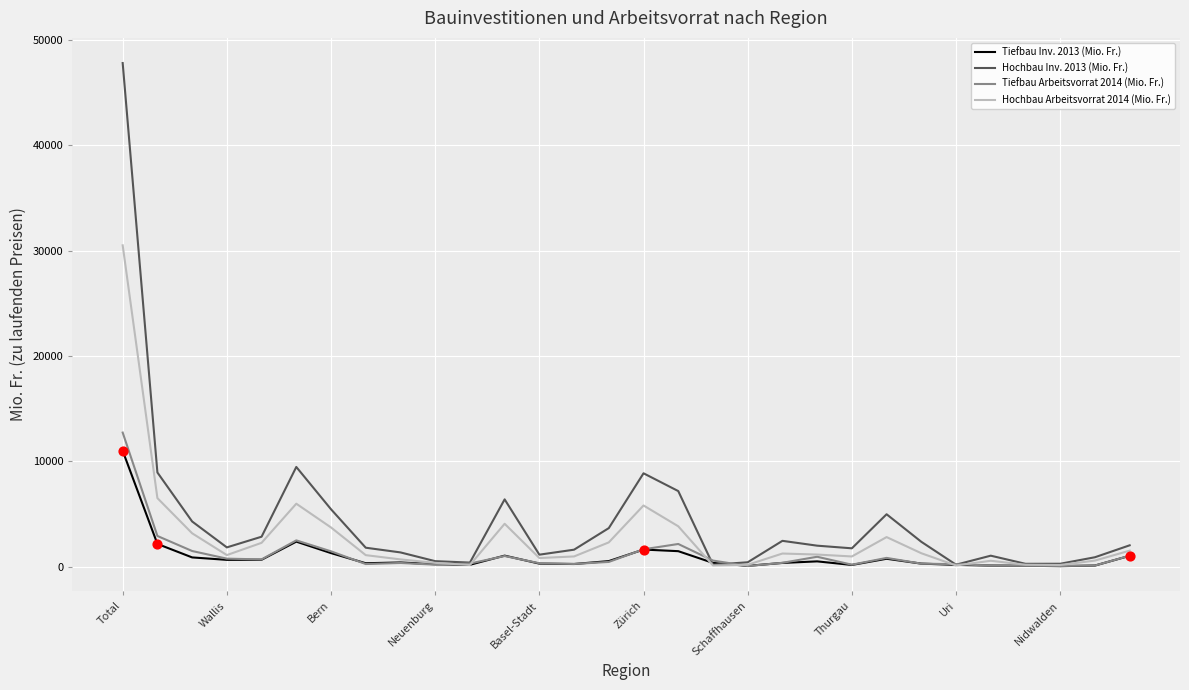

Which series has the widest spread of values?

Hochbau Inv. 2013 (Mio. Fr.)